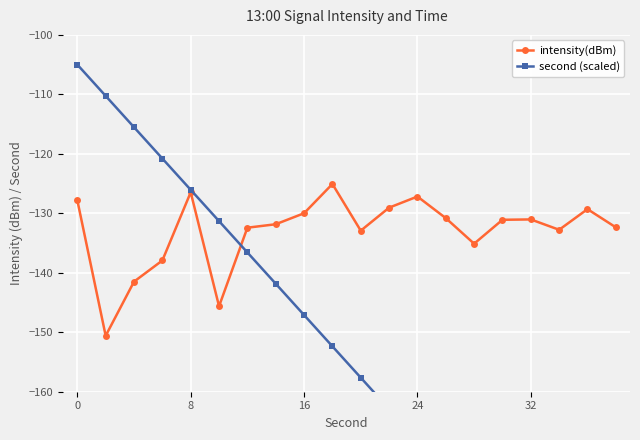

Where is the first local maximum for intensity(dBm)?

8